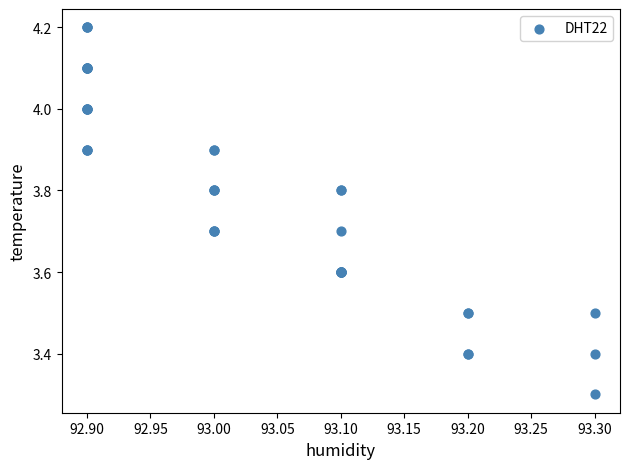

What Y value in the scatter plot is closest to 3?

3.3